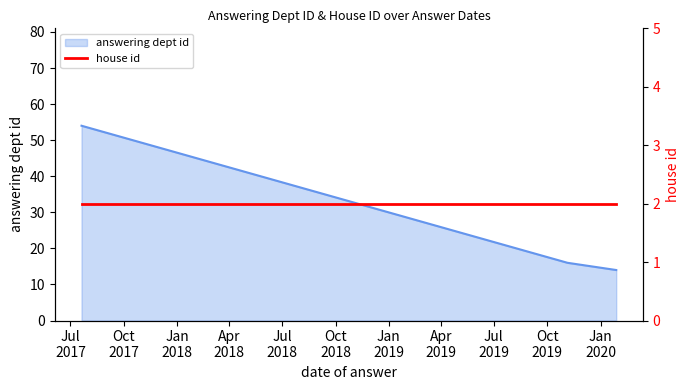

Reading right to left, list all the values displayed in this chart.

14	16	54